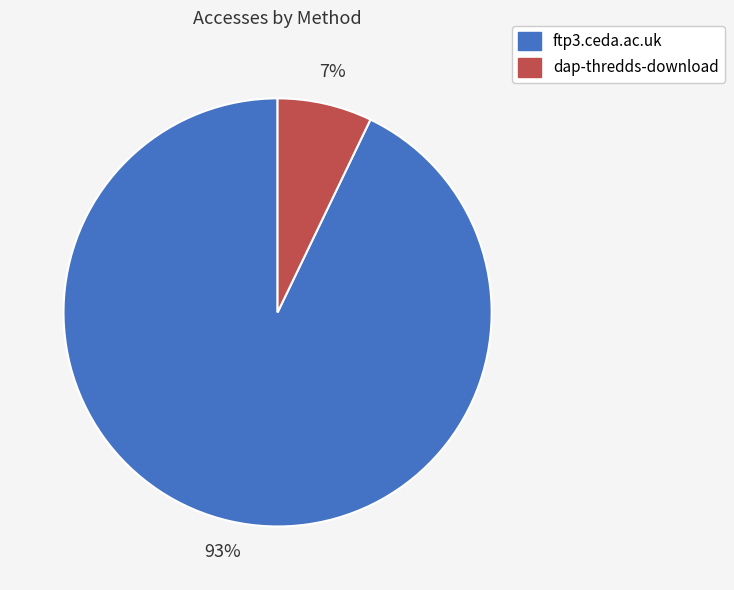

Is there any slice that represents more than half of the pie?

Yes